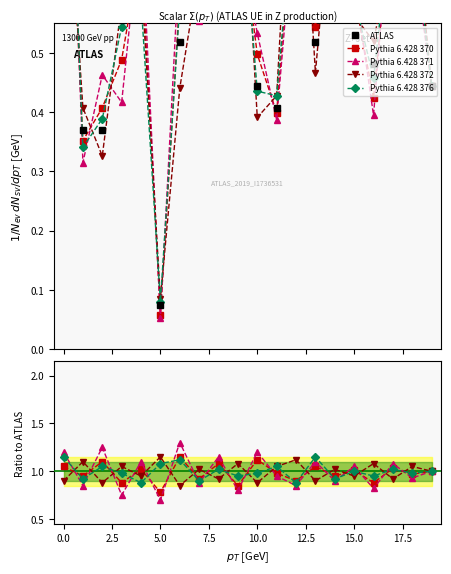

How many times do Pythia 6.428 376 and Pythia 6.428 372 cross each other?

14